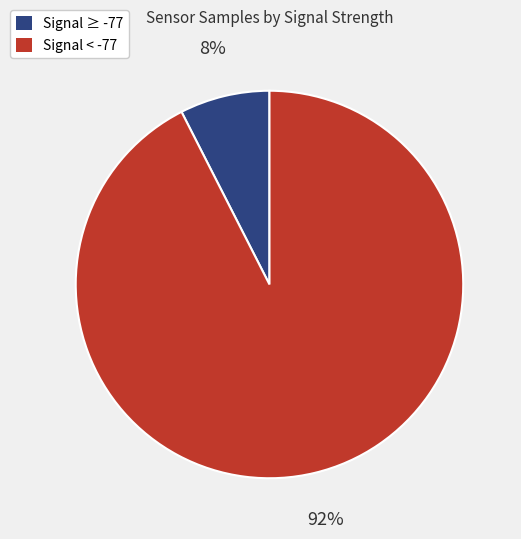

Is there a majority slice in this chart?

Yes